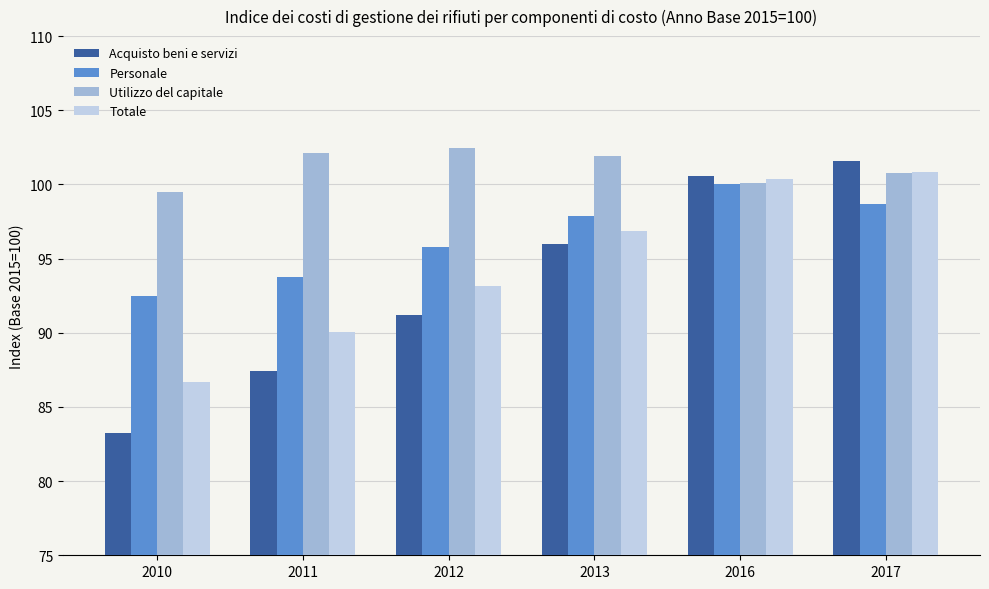

What is the value of the Acquisto beni e servizi bar at the 3rd from the left?

91.2